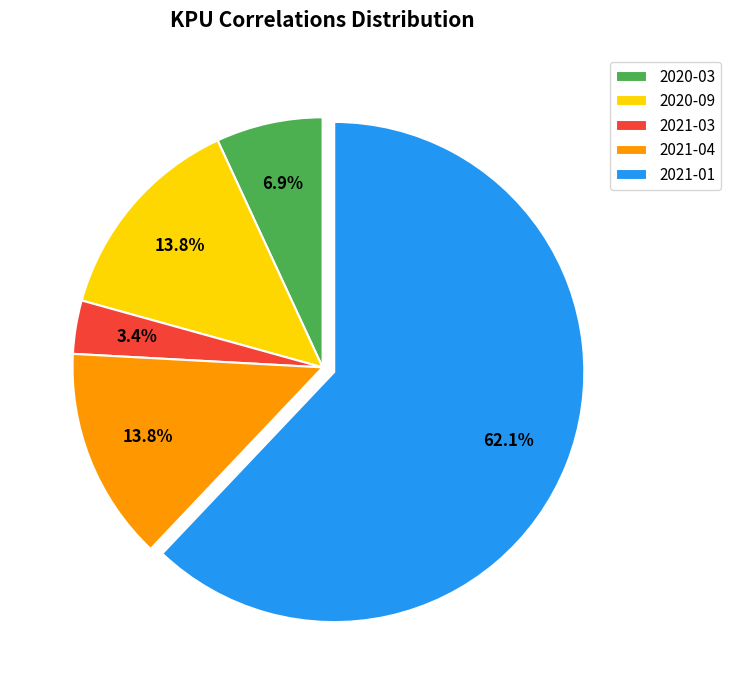

What percentage is the 2021-03 slice, to the nearest percent?

3%